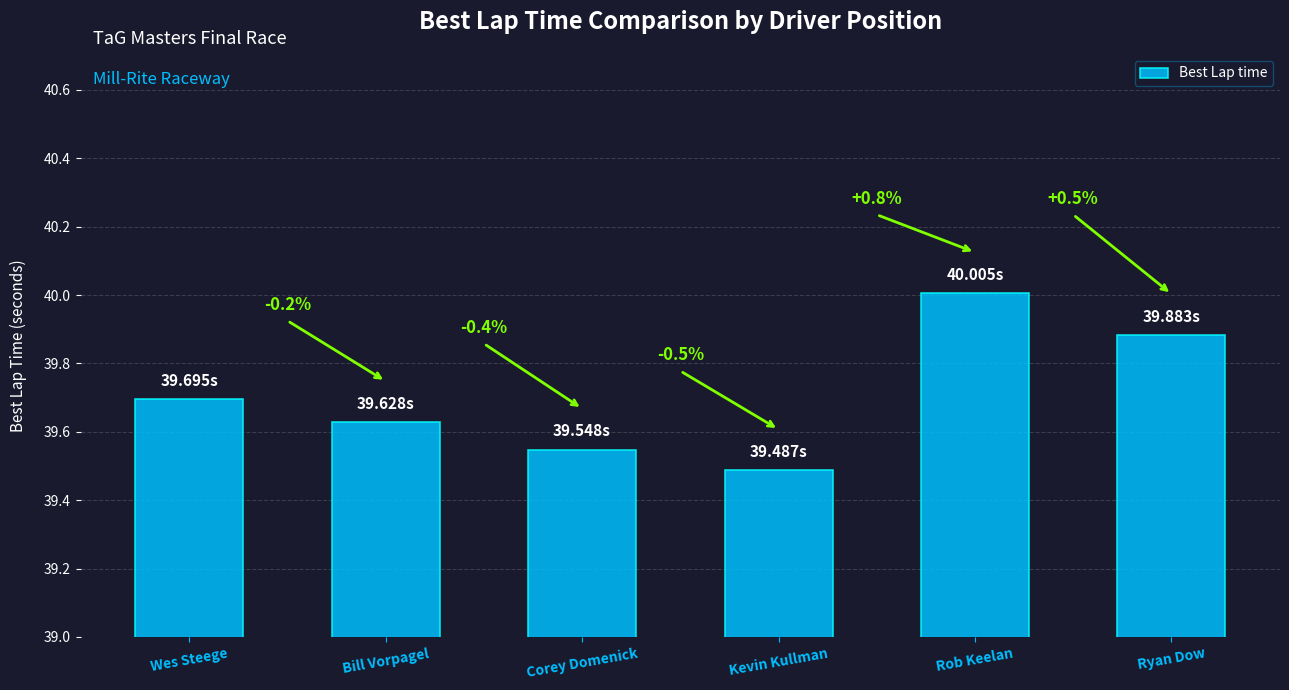

What is the difference between the maximum and minimum values?

0.5